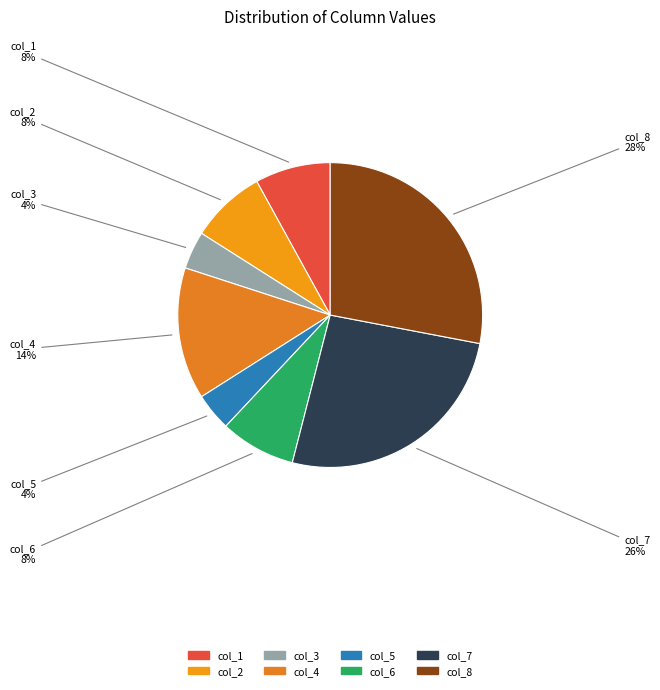

Does any single category account for the majority?

No